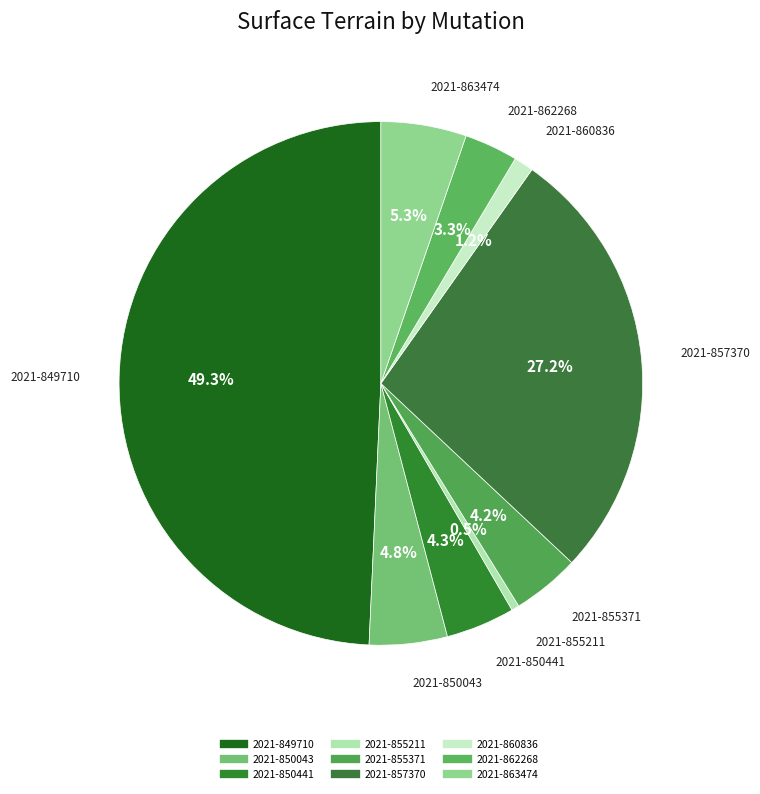

How many slices are in this pie chart?

9